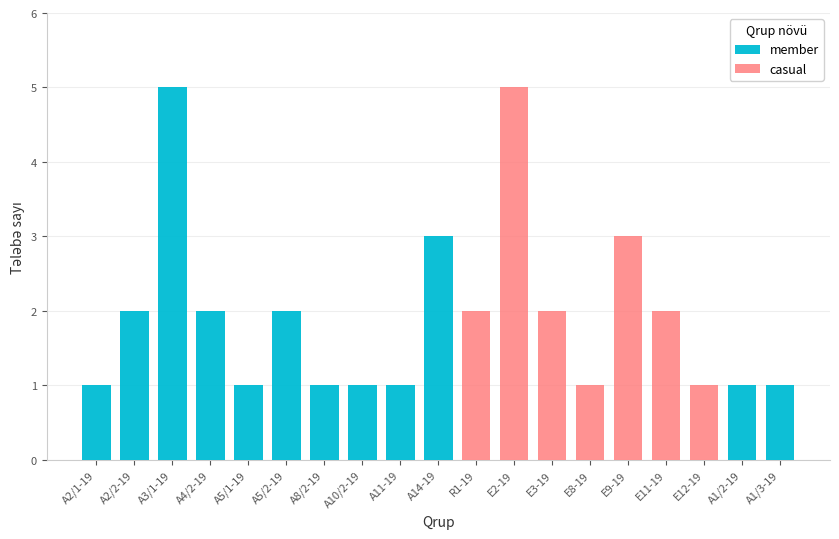

Are the bars horizontal?

No